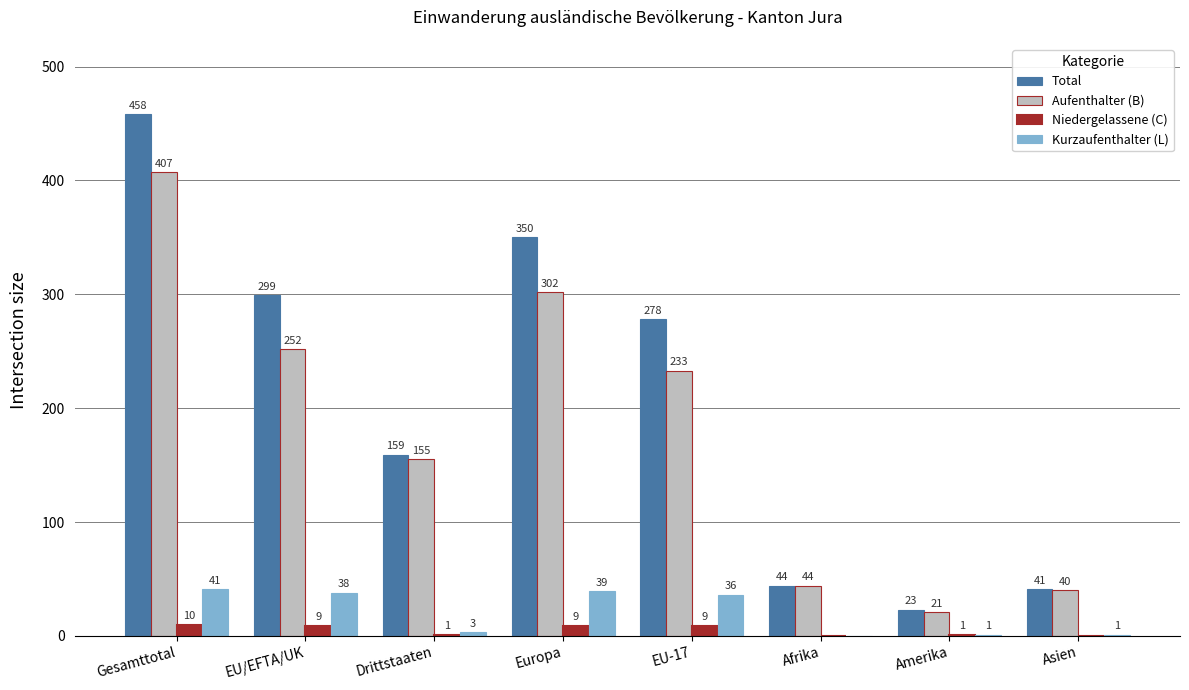

What is the highest value of the Kurzaufenthalter (L) series?

41